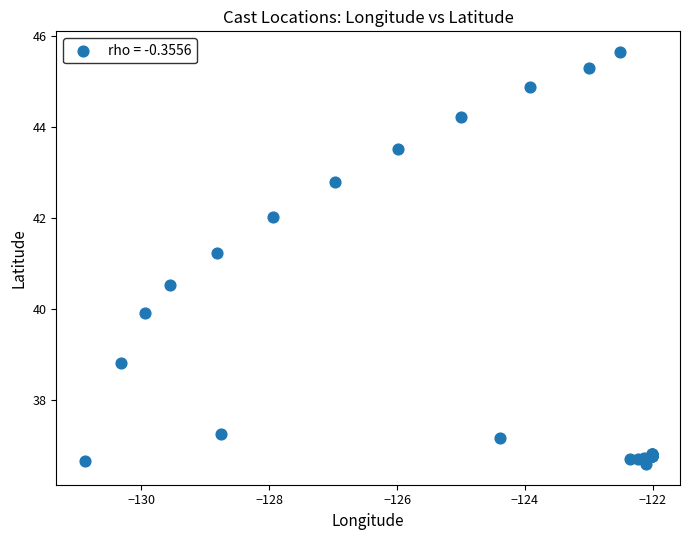

What Y value in the scatter plot is closest to 41?

41.2